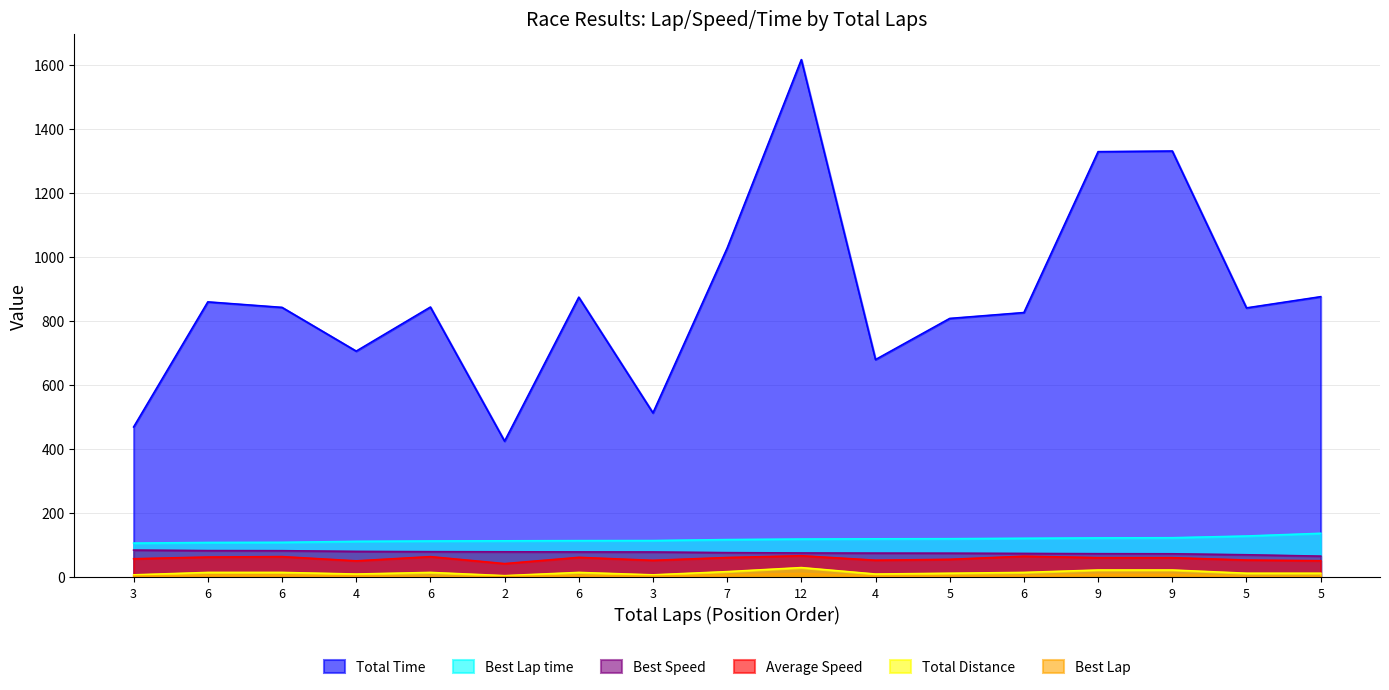

At which category does the chart reach its peak across all series?

12